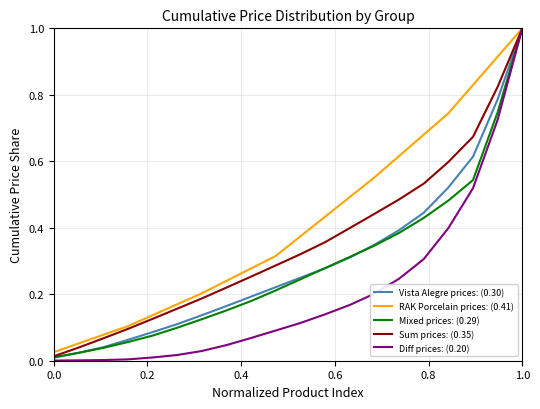

How many series are shown in this chart?

5